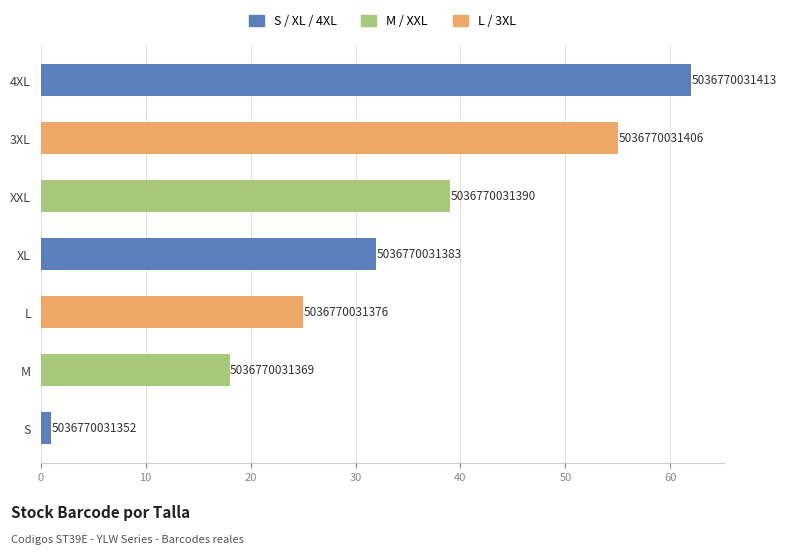

Does the chart contain stacked bars?

No